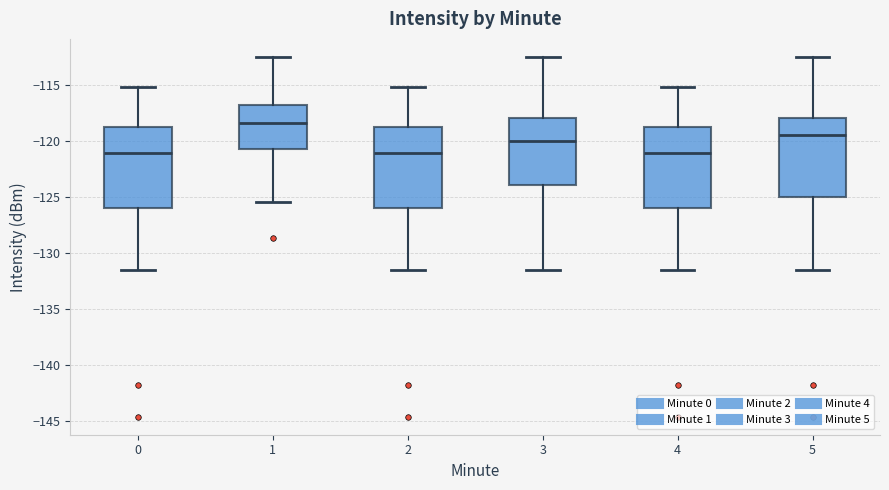

Where does the lower whisker of the box at x = 2 end on the y-axis? The values are not printed on the chart, so give them approximately, as read against the axis.

-131.5